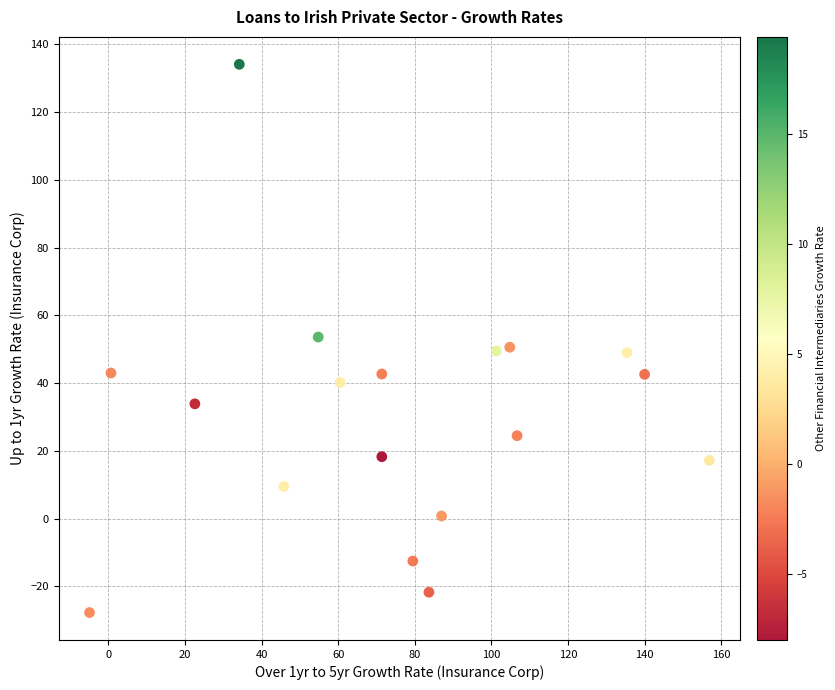

What is the range of X values (max minus min)?

161.8